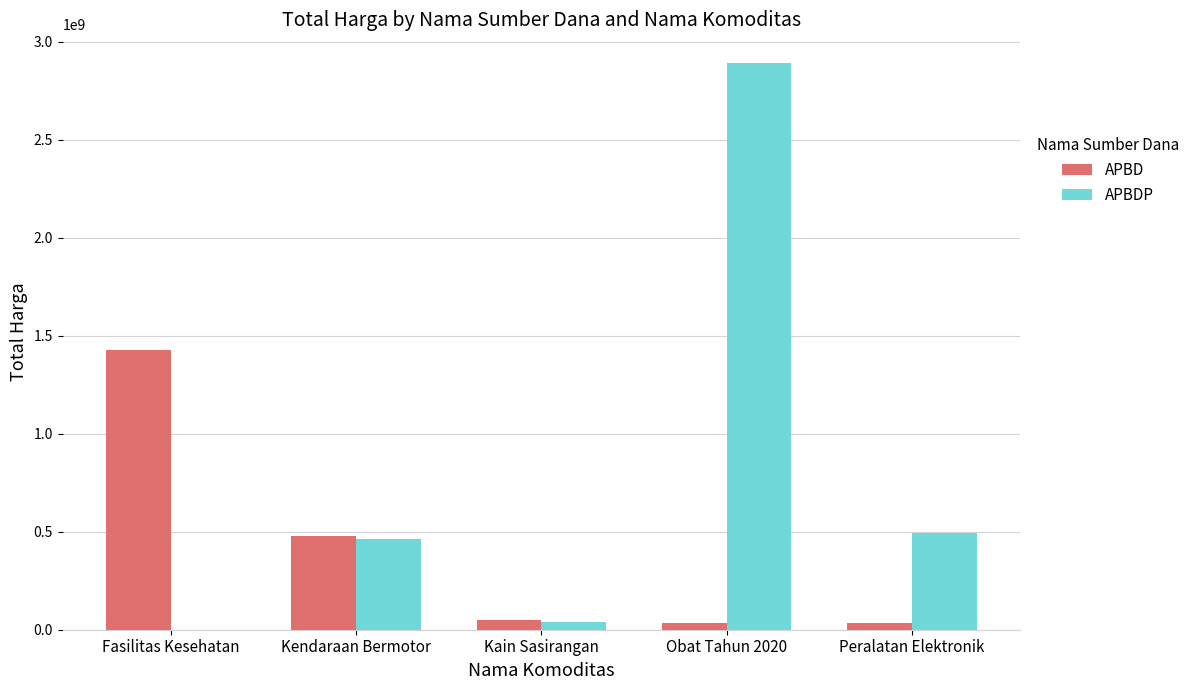

What is the sum of all APBDP values?

3889141975